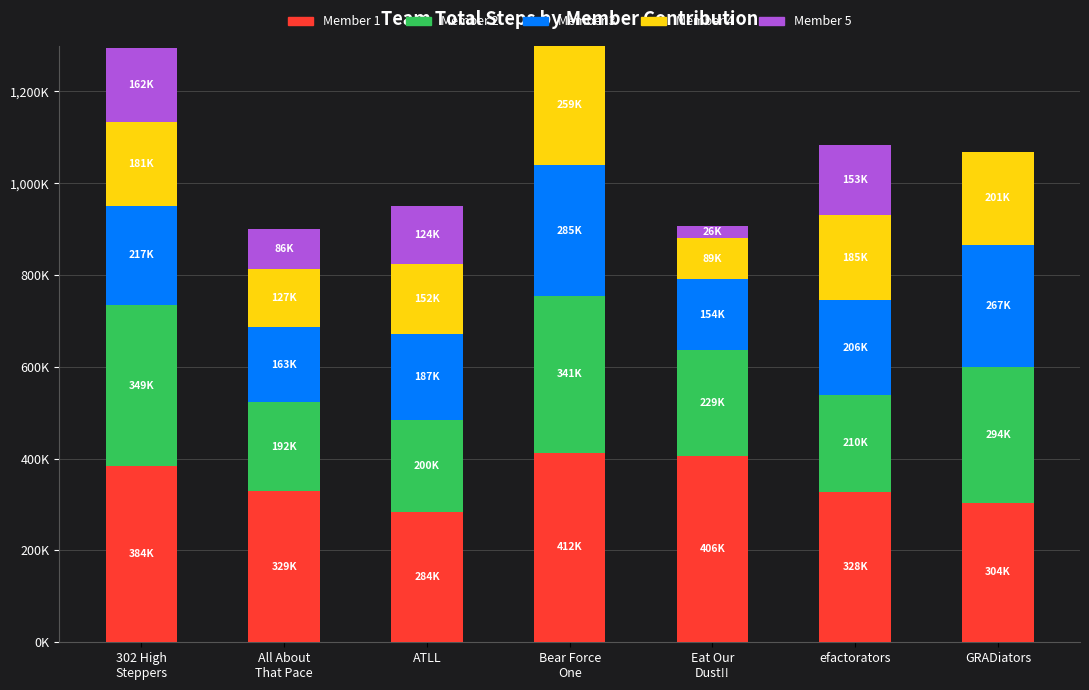

What are all the series names shown in the legend?

Member 1, Member 2, Member 3, Member 4, Member 5